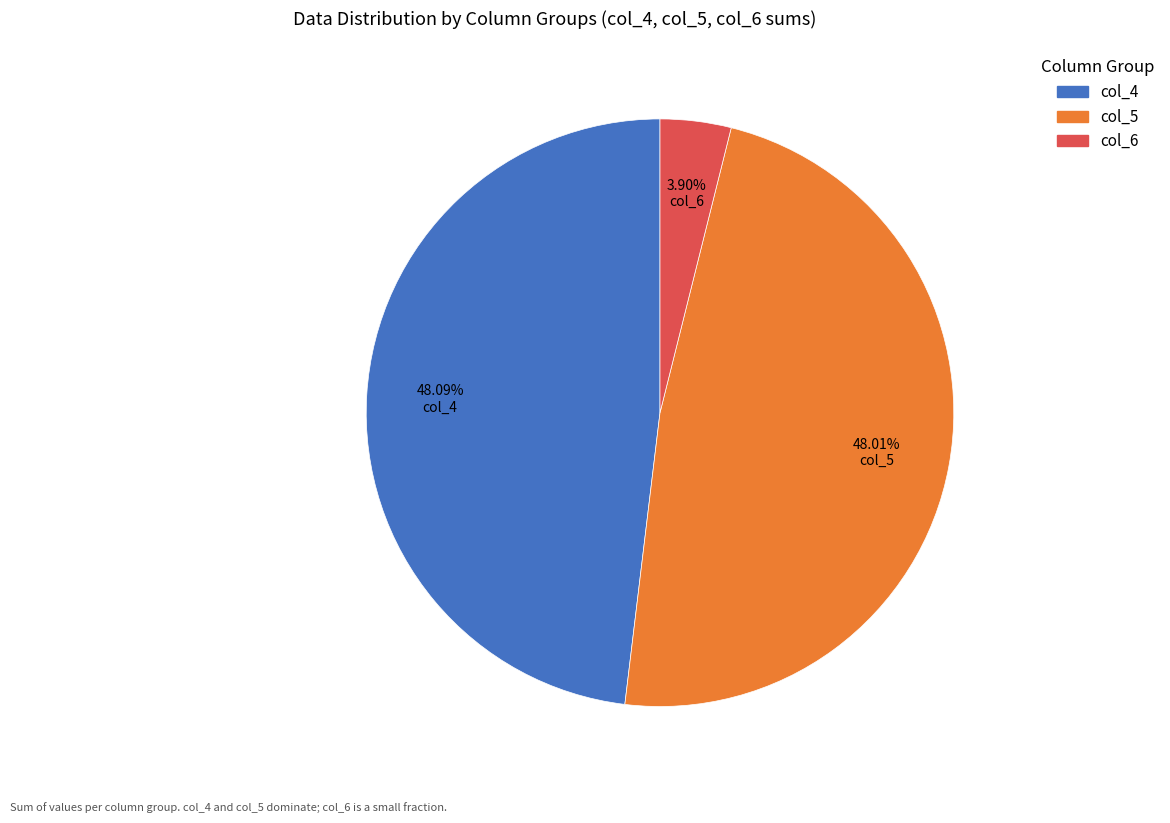

Do col_4 and col_5 together represent more than half of the pie?

Yes